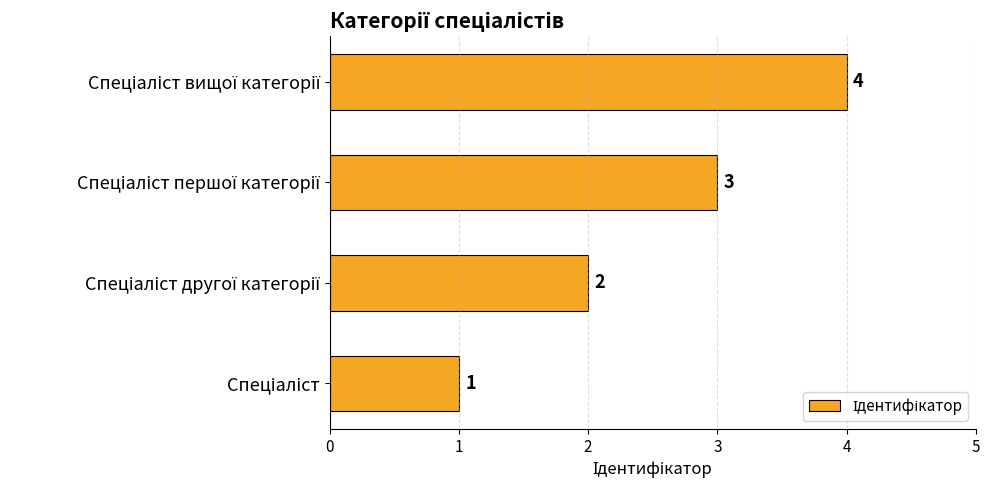

How many values are between 2 and 4?

3